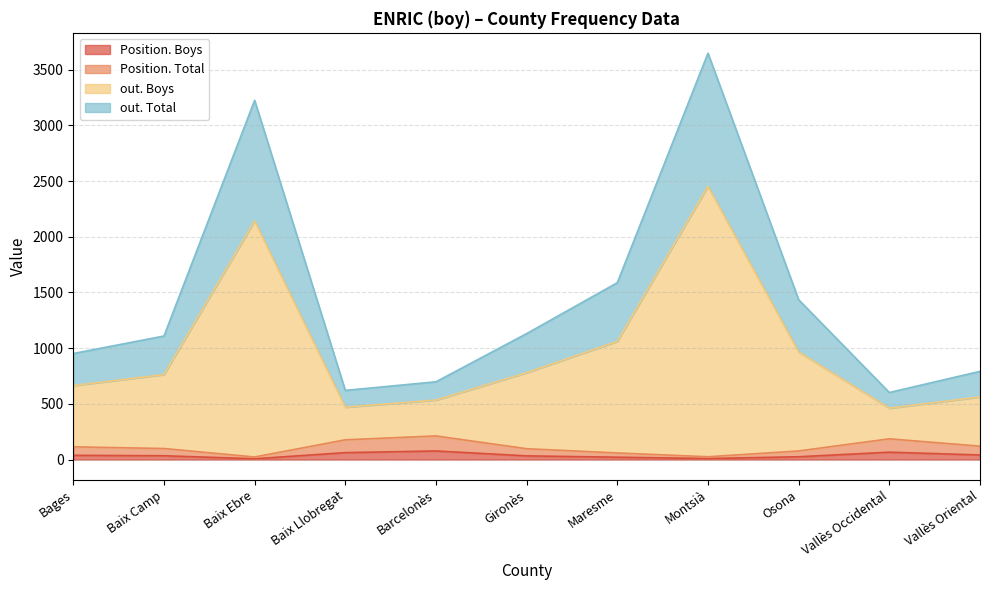

Which series has the largest total across all categories?

out. Boys